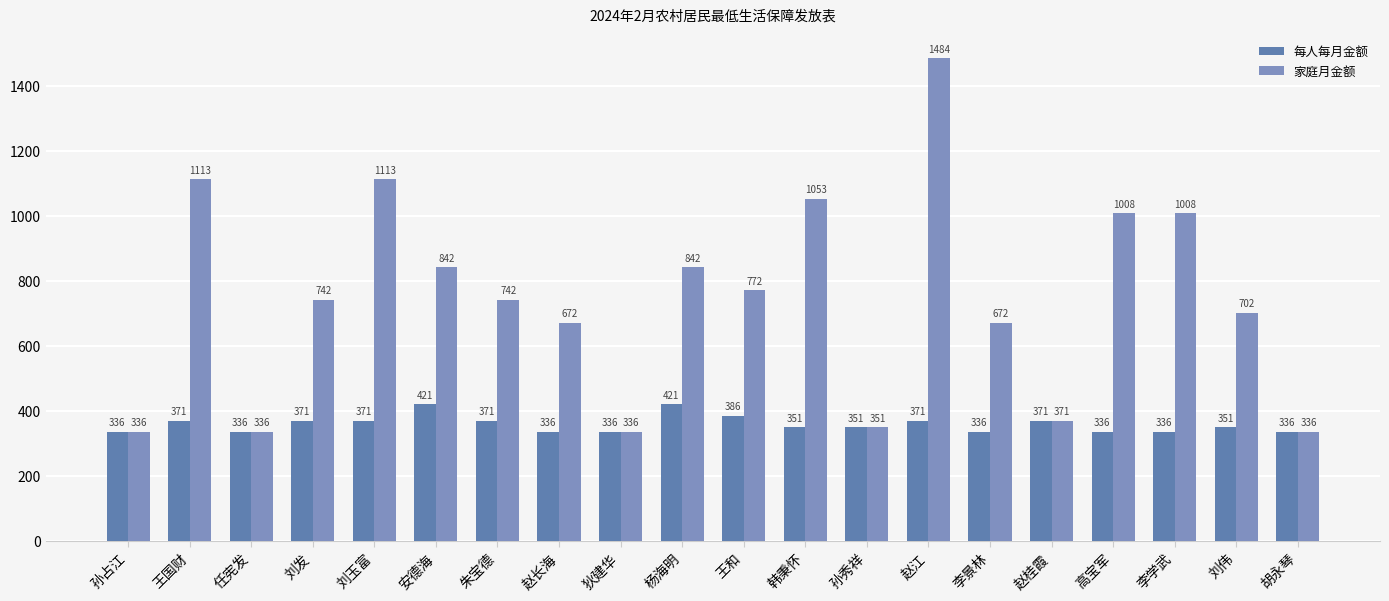

Reading left to right, list all the values displayed in this chart.

每人每月金额: 孙占江=336	王国财=371	任宪发=336	刘发=371	刘玉富=371	安德海=421	朱宝德=371	赵长海=336	狄建华=336	杨海明=421	王和=386	韩秉怀=351	孙秀祥=351	赵江=371	李景林=336	赵桂霞=371	高宝军=336	李学武=336	刘伟=351	胡永琴=336
家庭月金额: 孙占江=336	王国财=1113	任宪发=336	刘发=742	刘玉富=1113	安德海=842	朱宝德=742	赵长海=672	狄建华=336	杨海明=842	王和=772	韩秉怀=1053	孙秀祥=351	赵江=1484	李景林=672	赵桂霞=371	高宝军=1008	李学武=1008	刘伟=702	胡永琴=336